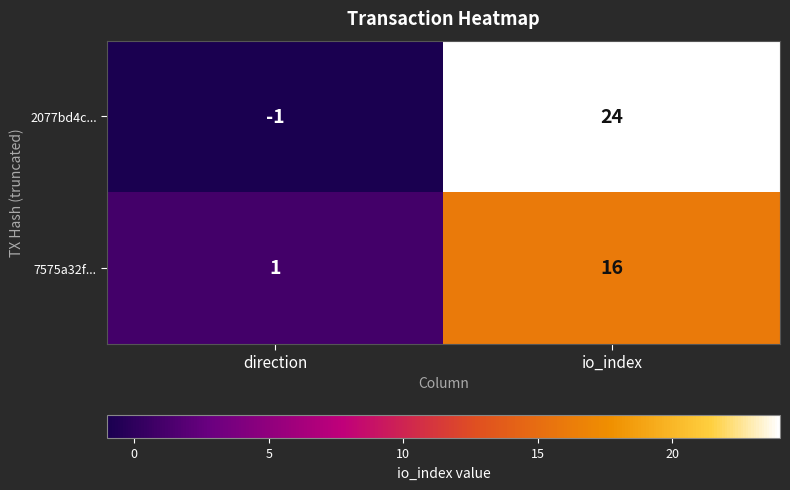

What is the total value across all series at io_index?

40